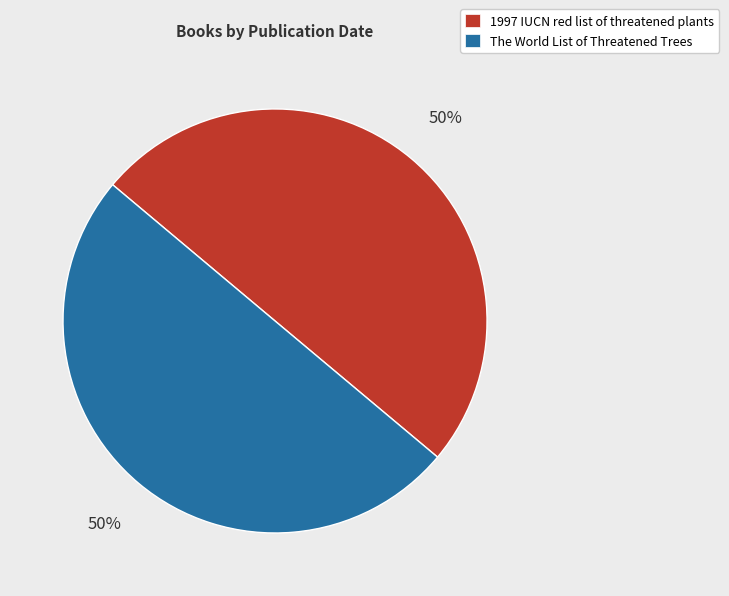

Is the sum of The World List of Threatened Trees and 1997 IUCN red list of threatened plants greater than half?

Yes